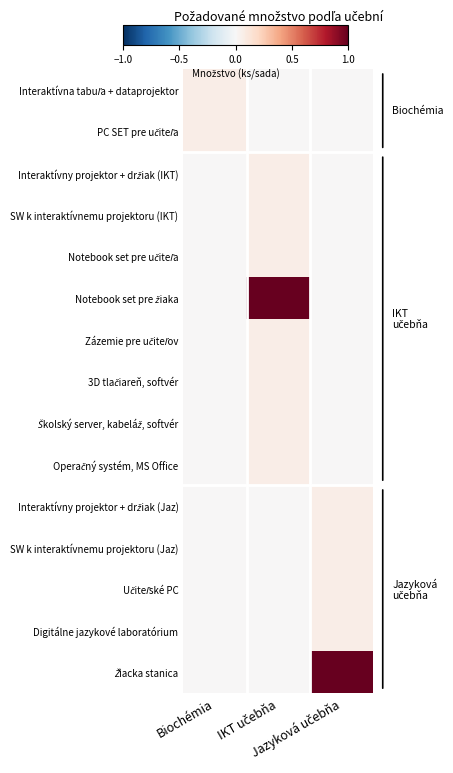

Which series changed the most between Biochémia and Jazyková učebňa?

Žiacka stanica